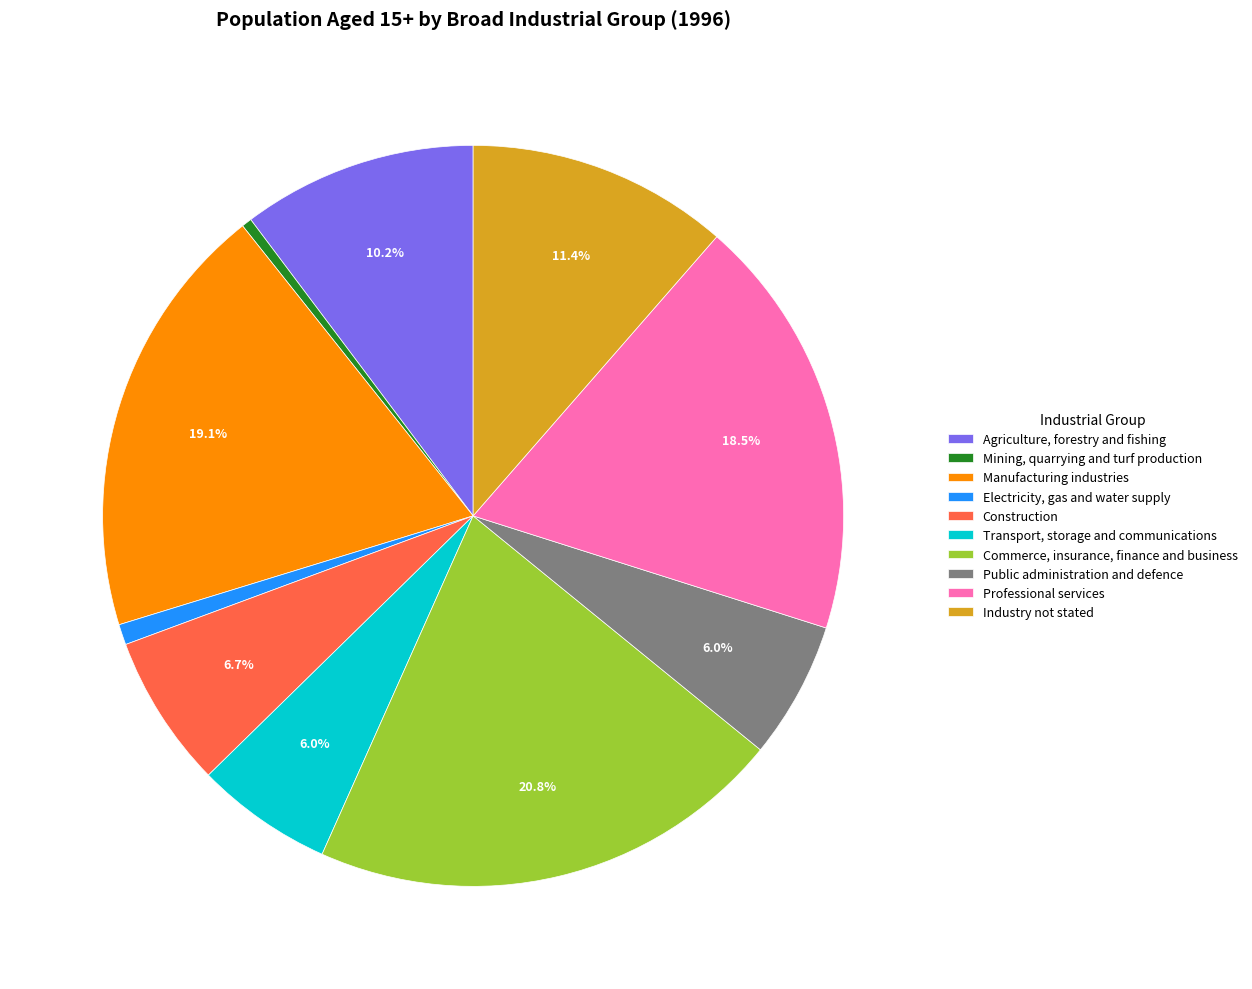

Is it true that Industry not stated is 5% of the pie?

False